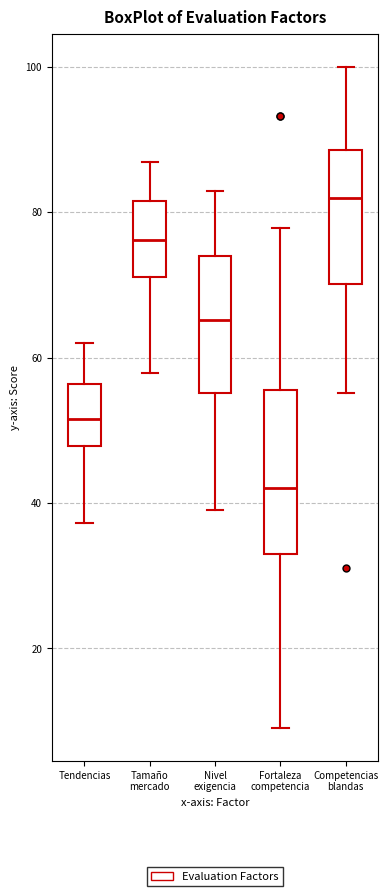

Reading left to right, read every box against the y-axis: the position of its median line, the range the box covers, and the ends of its whiskers. The values are not printed on the chart, so give them approximately, as read against the axis.

Tendencias: median 52, box 48 to 56, whiskers 38 to 62
Tamaño mercado: median 76, box 72 to 82, whiskers 58 to 86
Nivel exigencia: median 66, box 56 to 74, whiskers 40 to 82
Fortaleza competencia: median 42, box 32 to 56, whiskers 10 to 78
Competencias blandas: median 82, box 70 to 88, whiskers 56 to 100